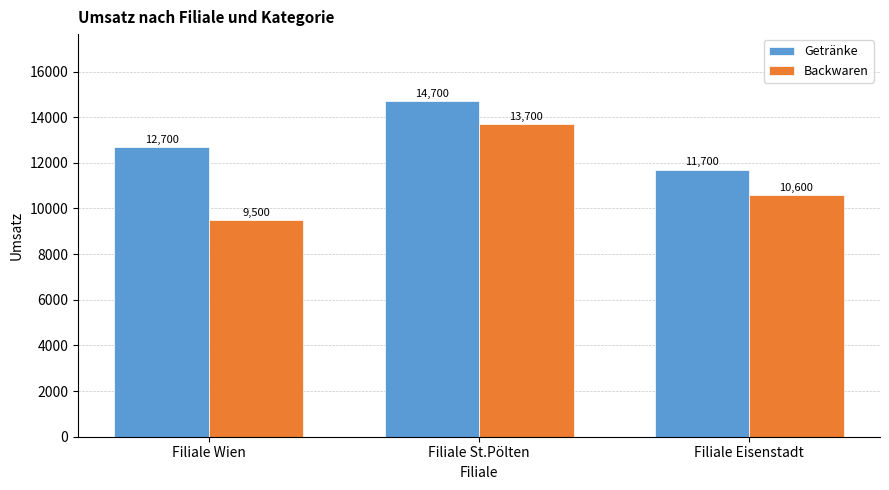

What is the minimum value for Getränke?

11700